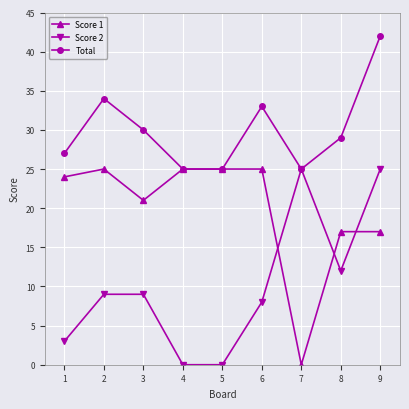

What is the difference between the highest and lowest values at 5?

25